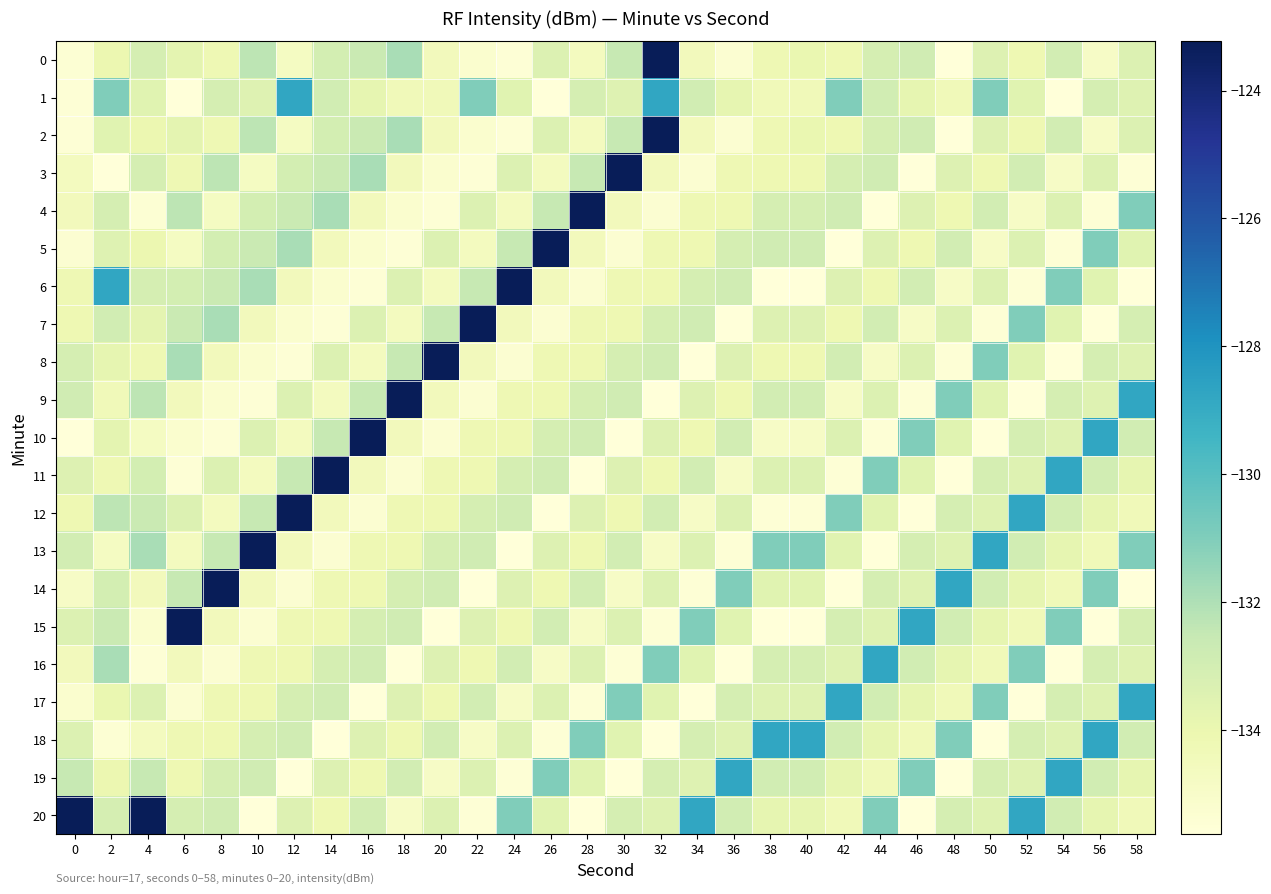

How many series are shown in this chart?

21